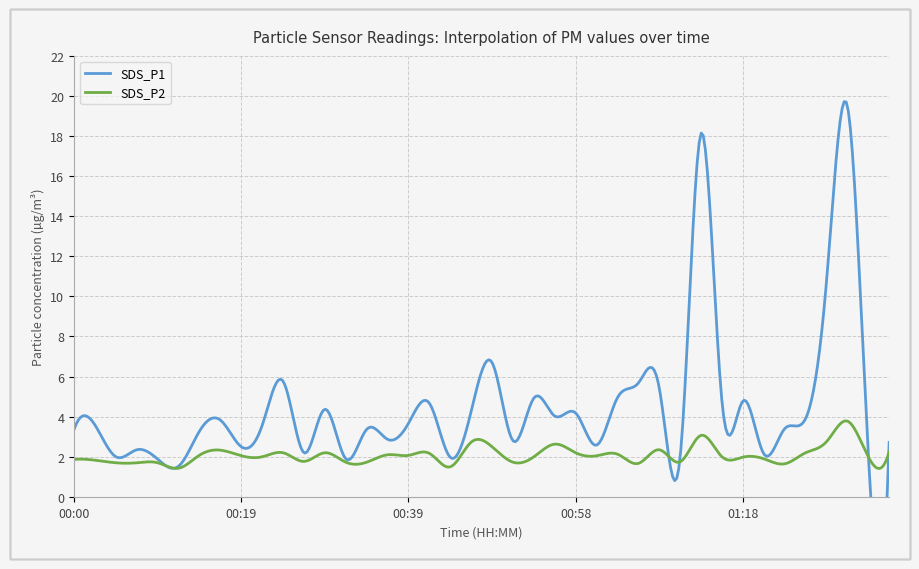

Is it true that SDS_P2 equals 0.8 at 00:24?

False